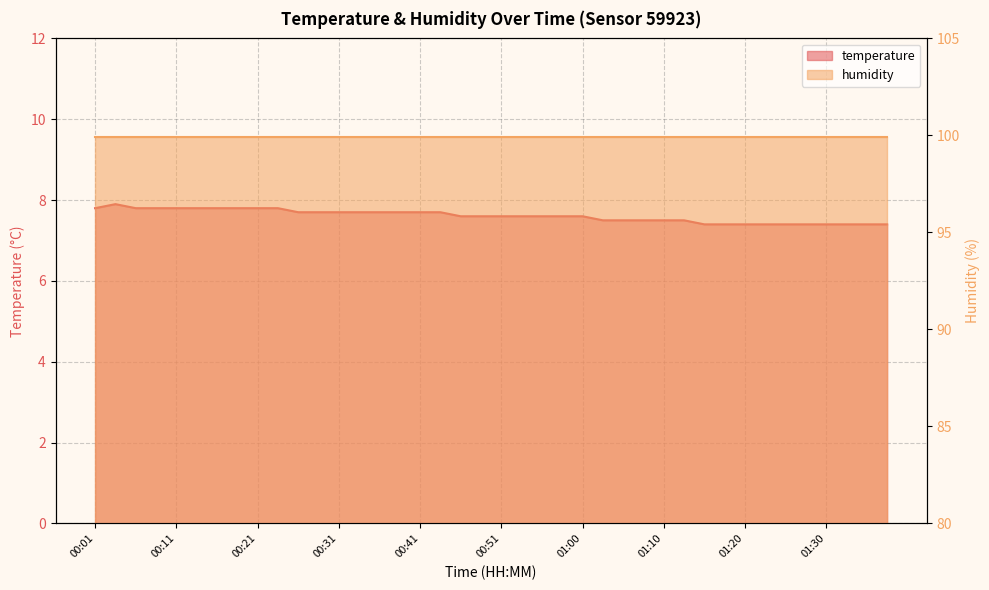

Reading left to right, what are all the values shown in this chart?

7.8	7.9	7.8	7.8	7.8	7.8	7.8	7.8	7.8	7.8	7.7	7.7	7.7	7.7	7.7	7.7	7.7	7.7	7.6	7.6	7.6	7.6	7.6	7.6	7.6	7.5	7.5	7.5	7.5	7.5	7.4	7.4	7.4	7.4	7.4	7.4	7.4	7.4	7.4	7.4